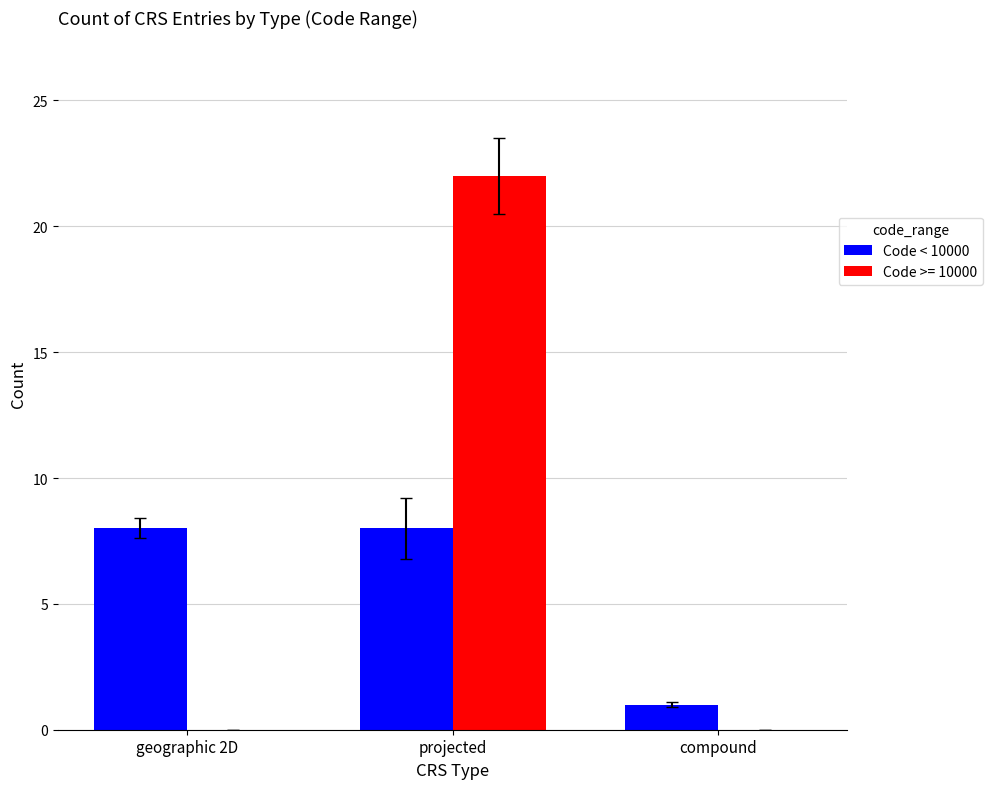

Is it true that Code < 10000 equals 2 at compound?

False